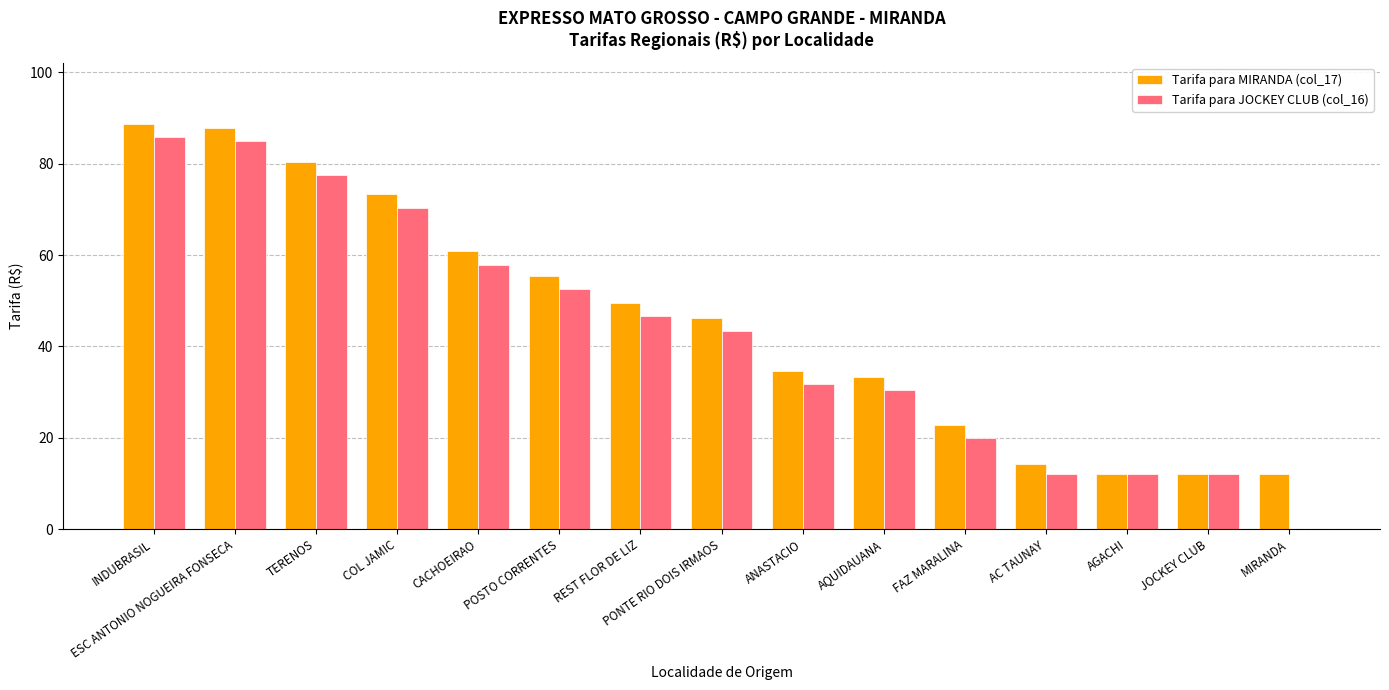

What is the greatest value displayed?

88.8